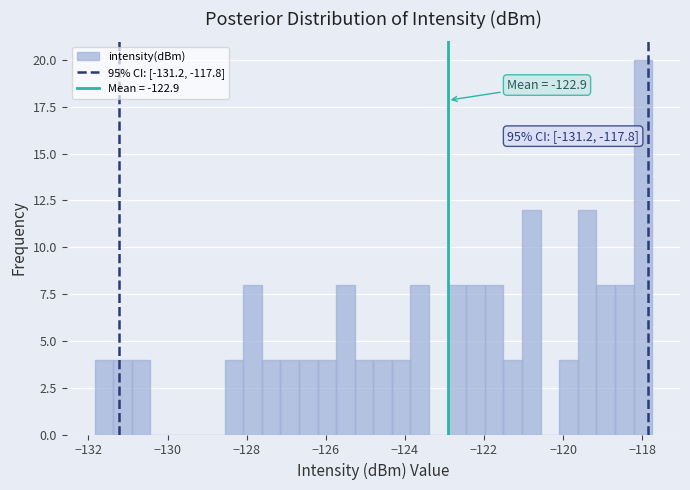

Read against the x-axis, roughly where is the centre of the tallest bar?

-118.0